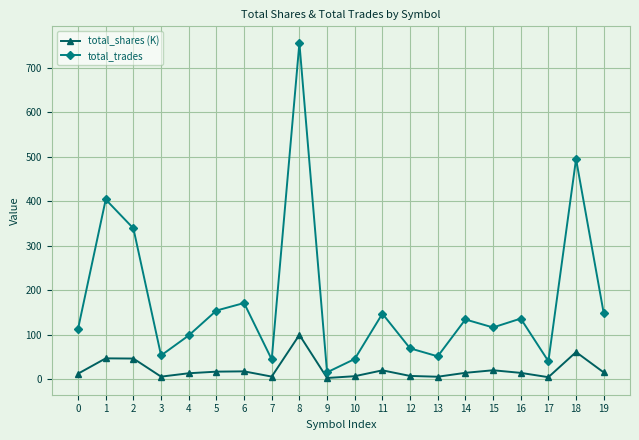

Is it true that total_trades equals 287.2 at 8?

False